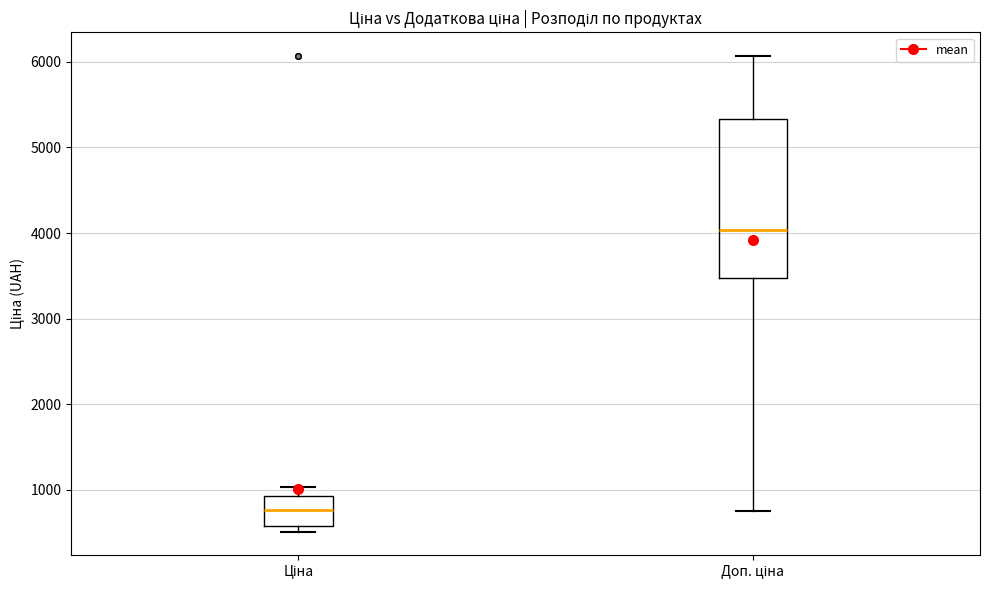

Reading left to right, transcribe this box plot: for each box, give where its median line is, the range the box spans, and where its two whiskers end, as read against the y-axis. The values are not printed on the chart, so give them approximately, as read against the axis.

Ціна: median 800, box 600 to 900, whiskers 500 to 1000
Доп. ціна: median 4000, box 3500 to 5300, whiskers 800 to 6100